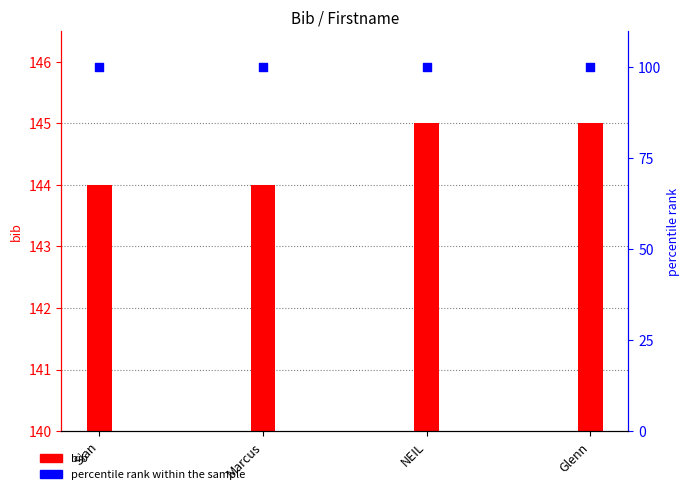

Which series contains the lowest Y value?

bib